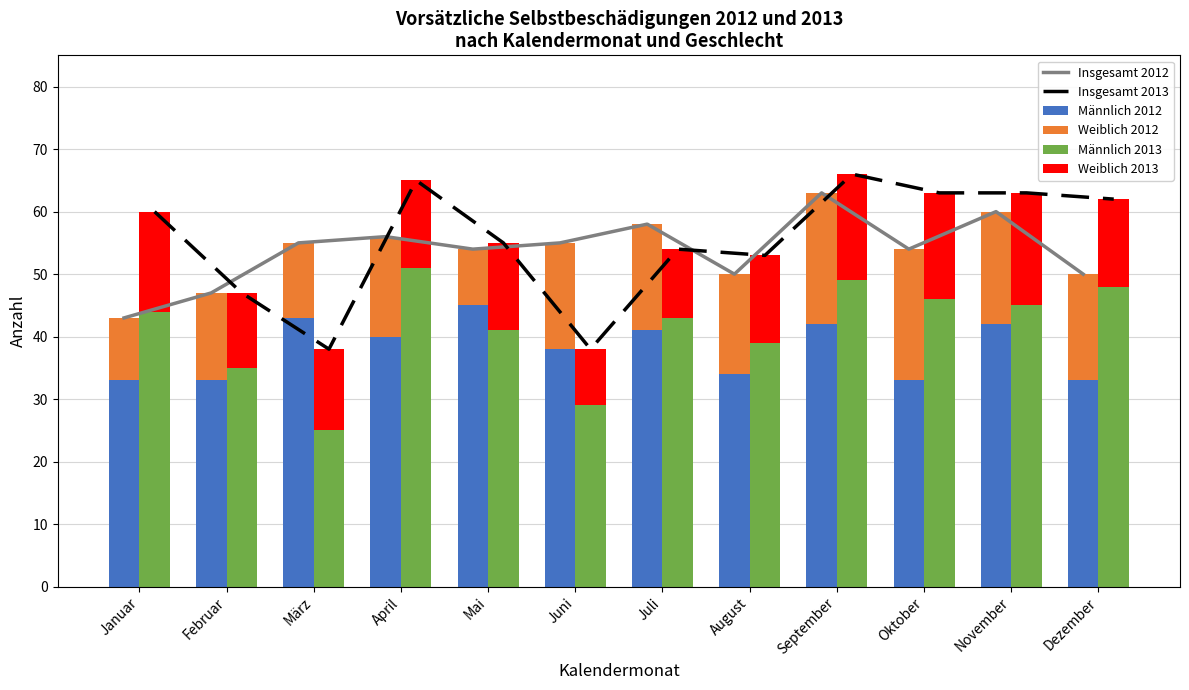

Which series changed the most between Januar and August?

Insgesamt 2012